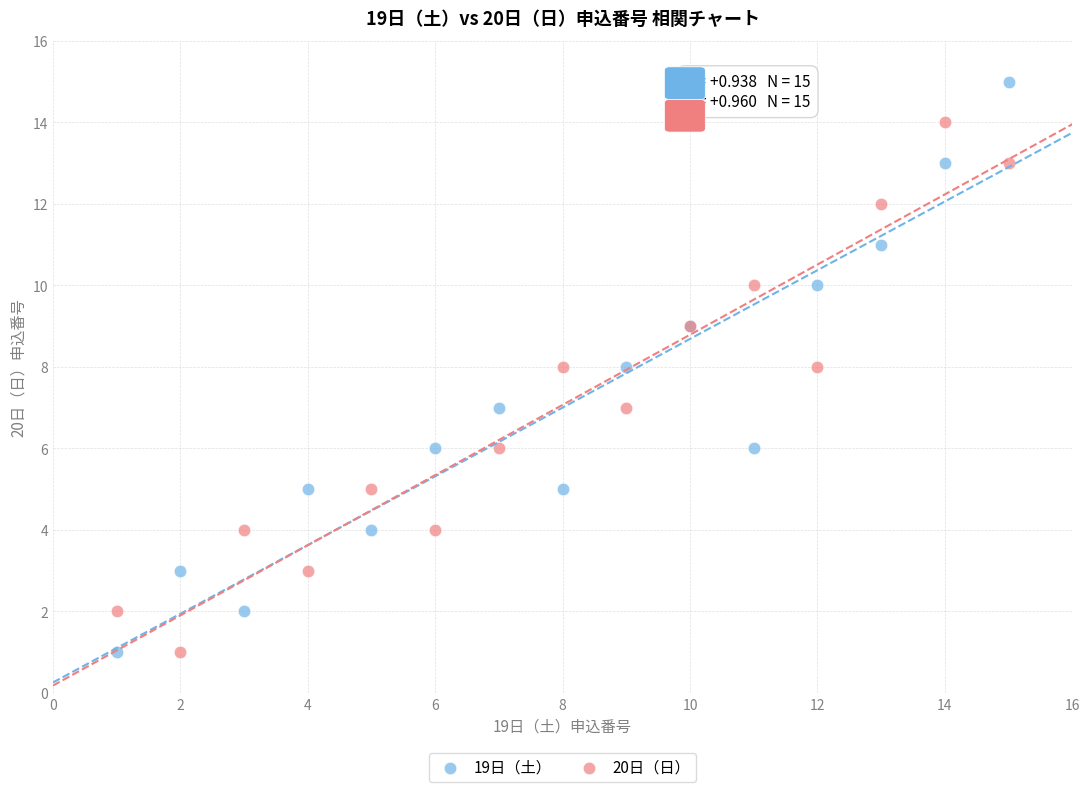

Which series has the largest Y range (max minus min)?

19日（土）